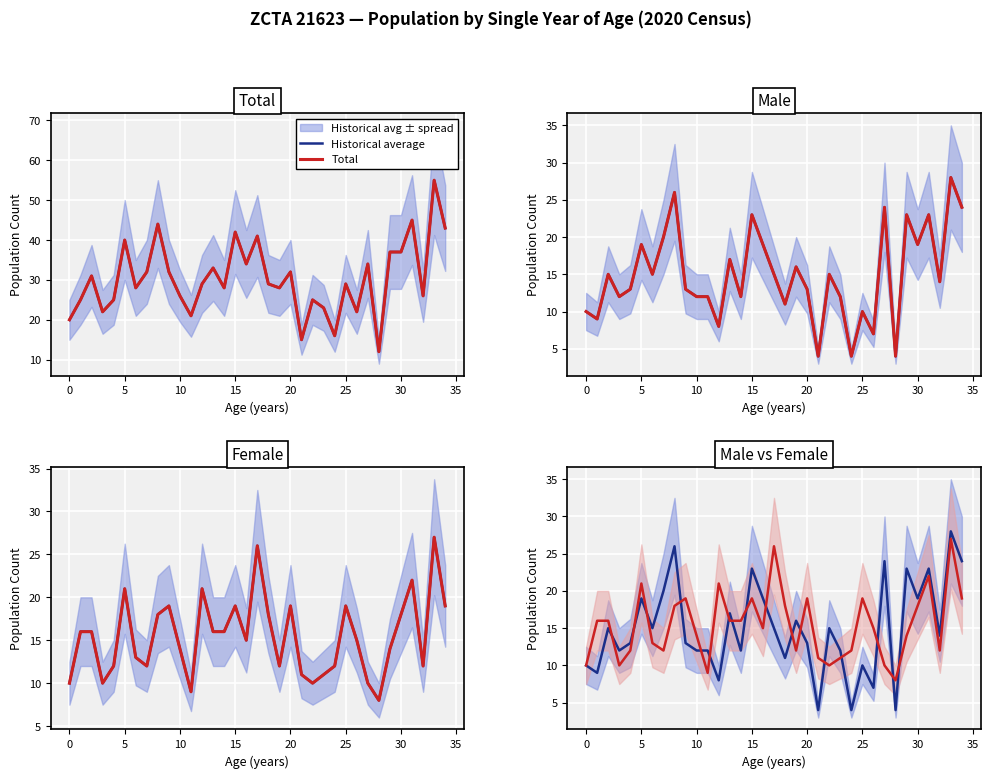

The Male avg series shows 9 at 30. True or false?

False